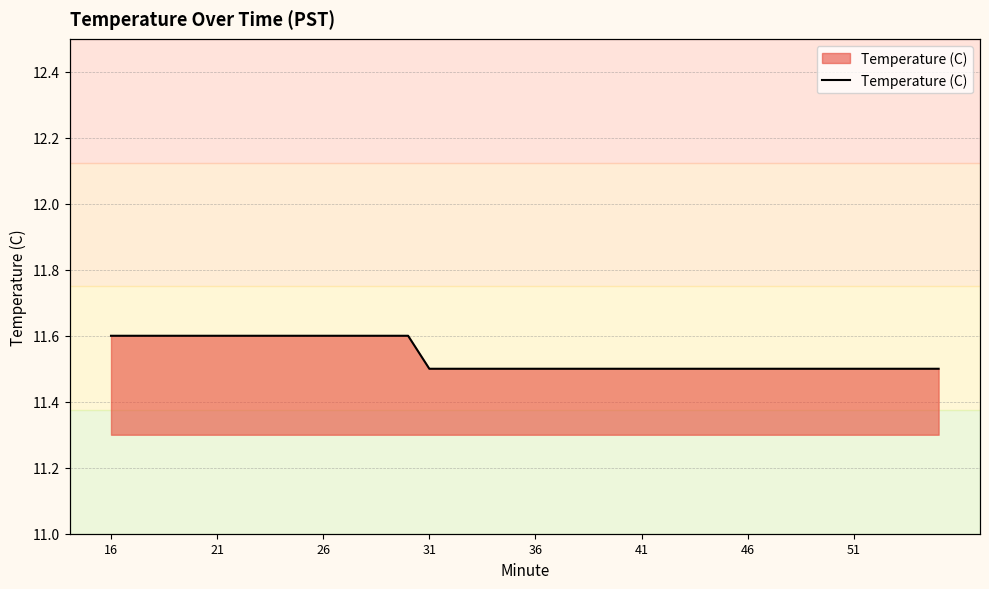

What is the maximum value shown in the chart?

11.6